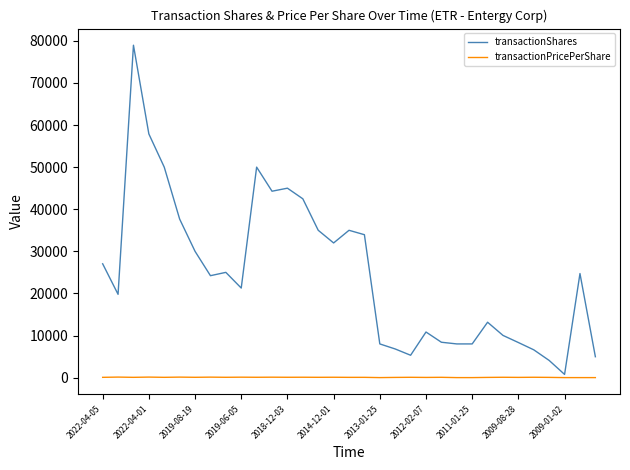

Rank the series by their maximum value, from highest to lowest.

transactionShares, transactionPricePerShare